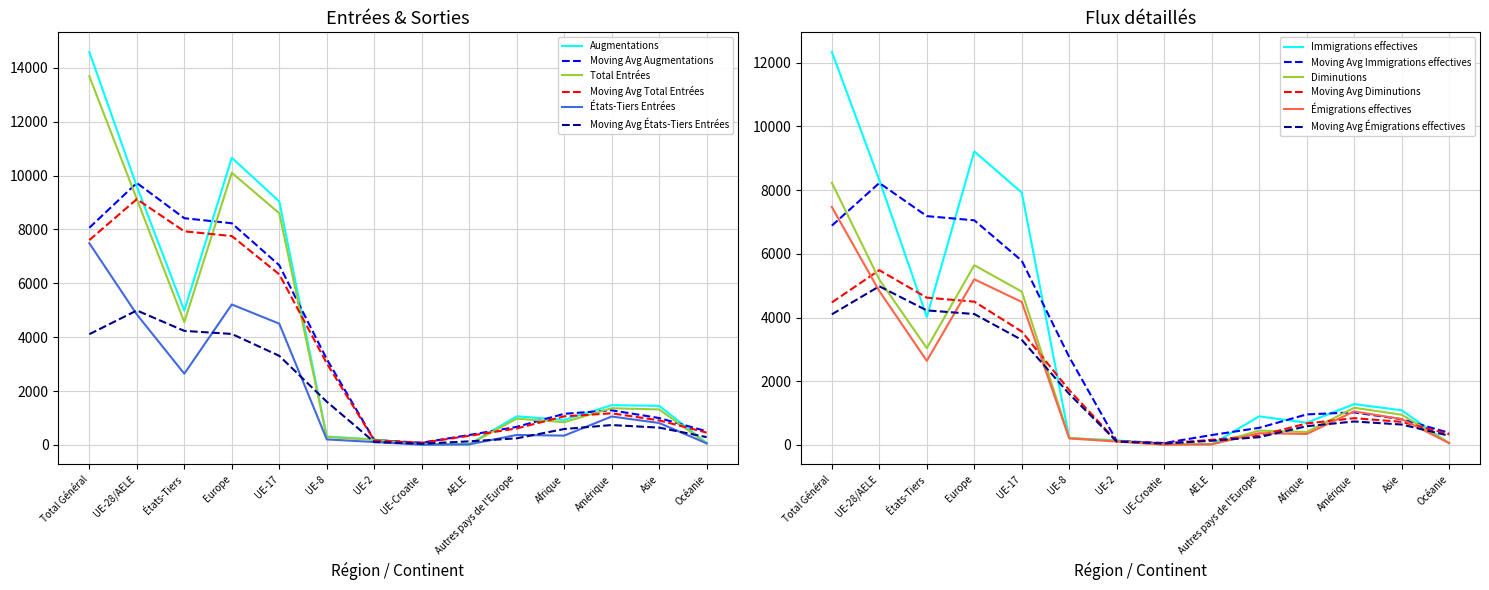

At which label does Diminutions reach its peak?

Total Général